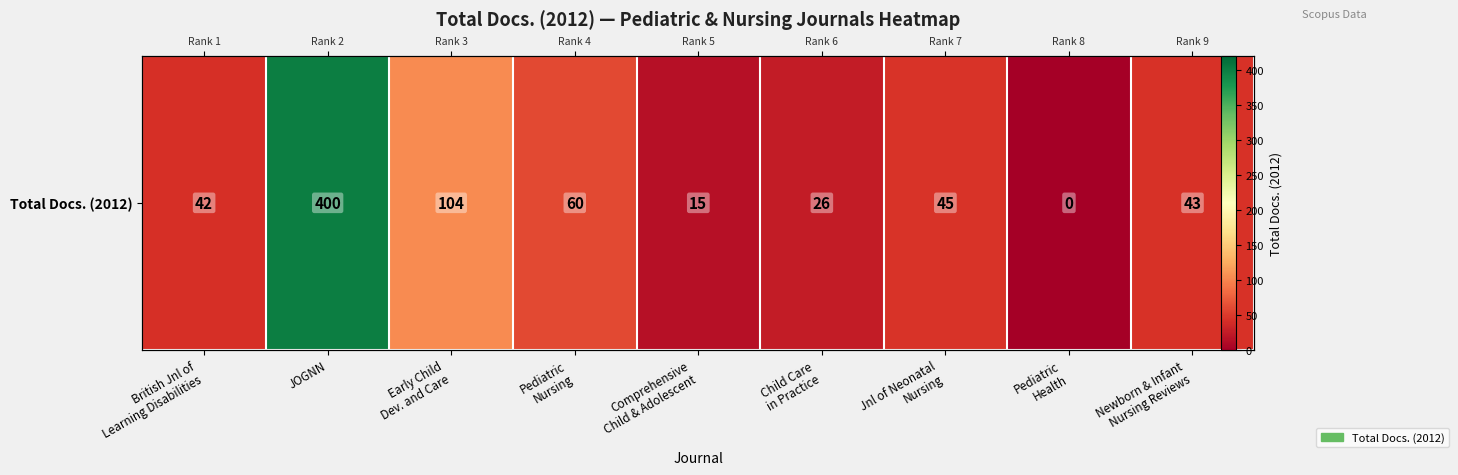

True or false: the data shows 8 at Child Care
in Practice.

False